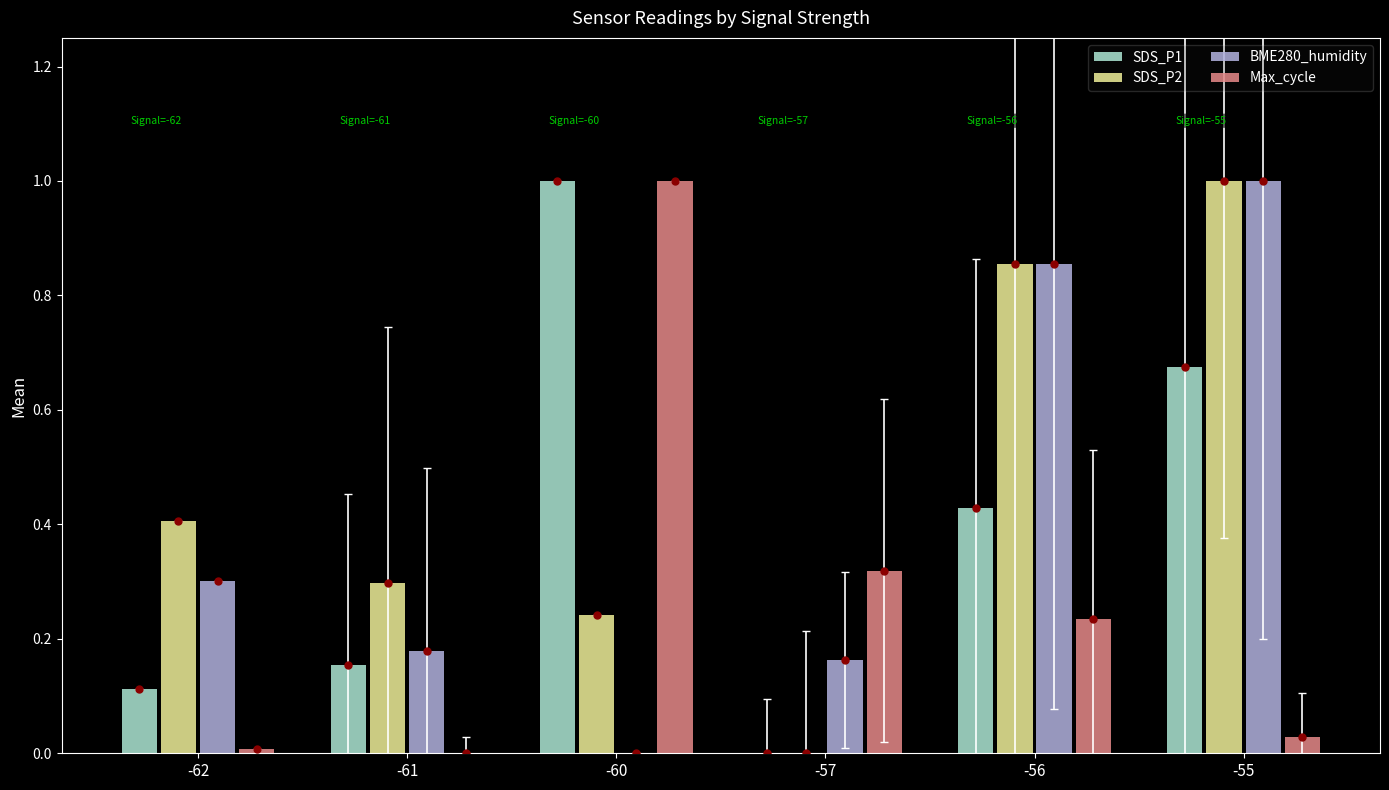

The Max_cycle series shows 1.0 at -60. True or false?

True